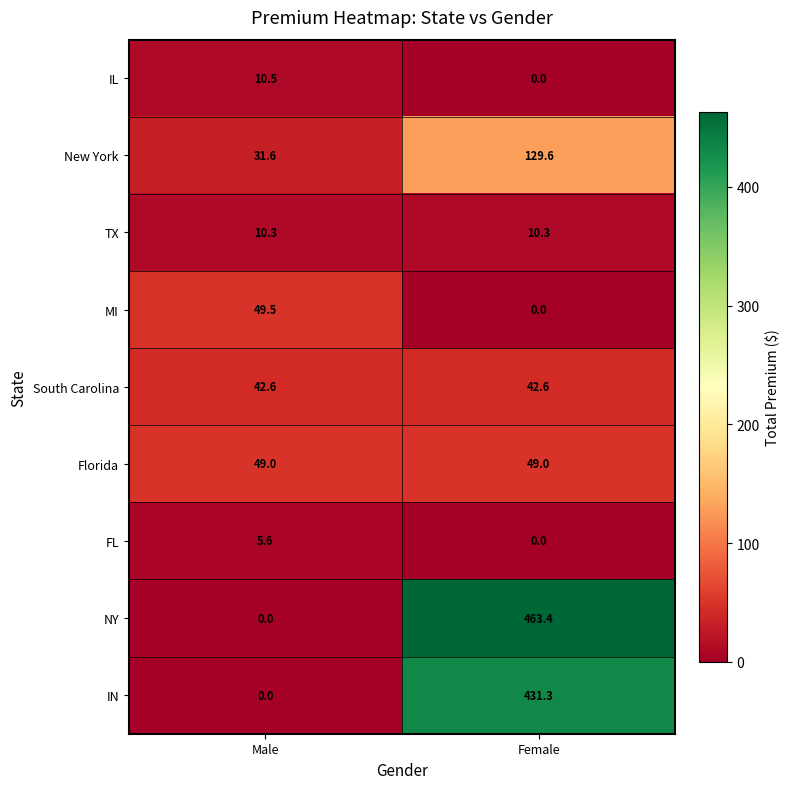

What is the approximate value of FL at Male?

5.6